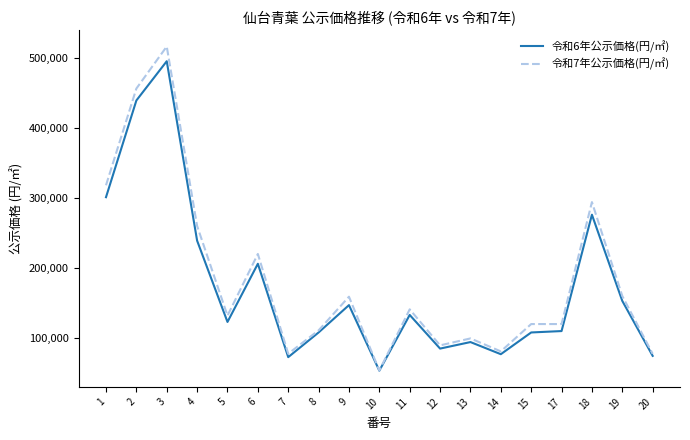

What is the difference between the highest and lowest values at 5?

9000